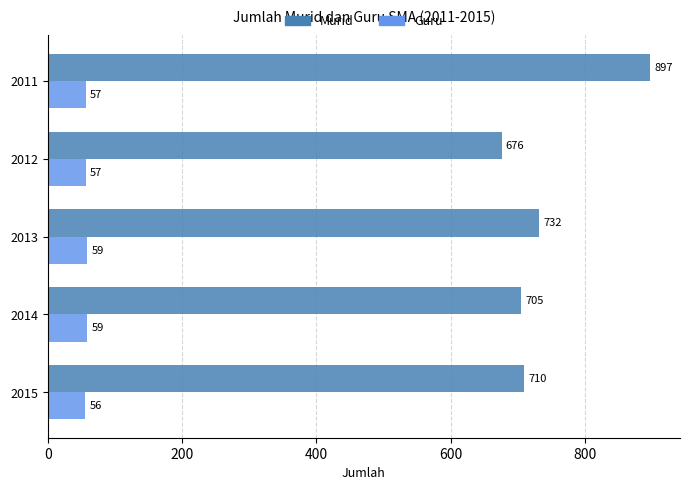

Where is Murid nearest to the value 786?

2013